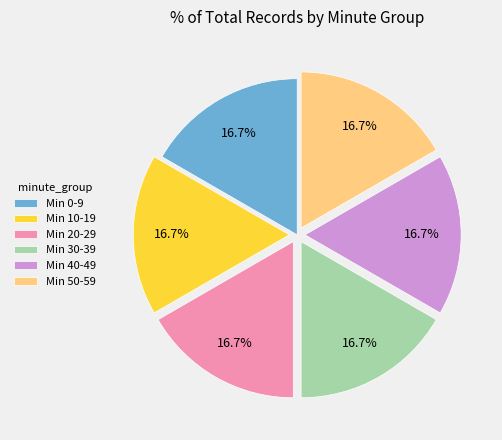

Approximately how many times larger is the value at Min 30-39 compared to Min 50-59?

1.0